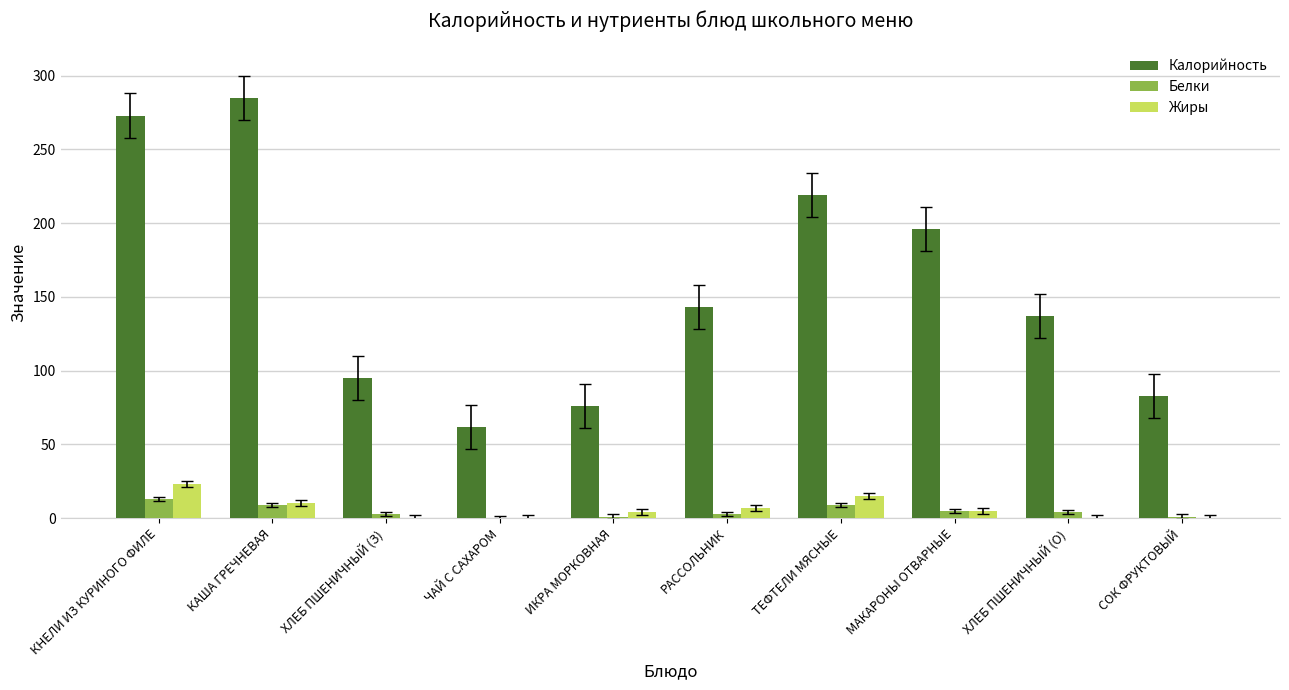

What value does the Калорийность series have at ТЕФТЕЛИ МЯСНЫЕ, to the nearest 5?

220